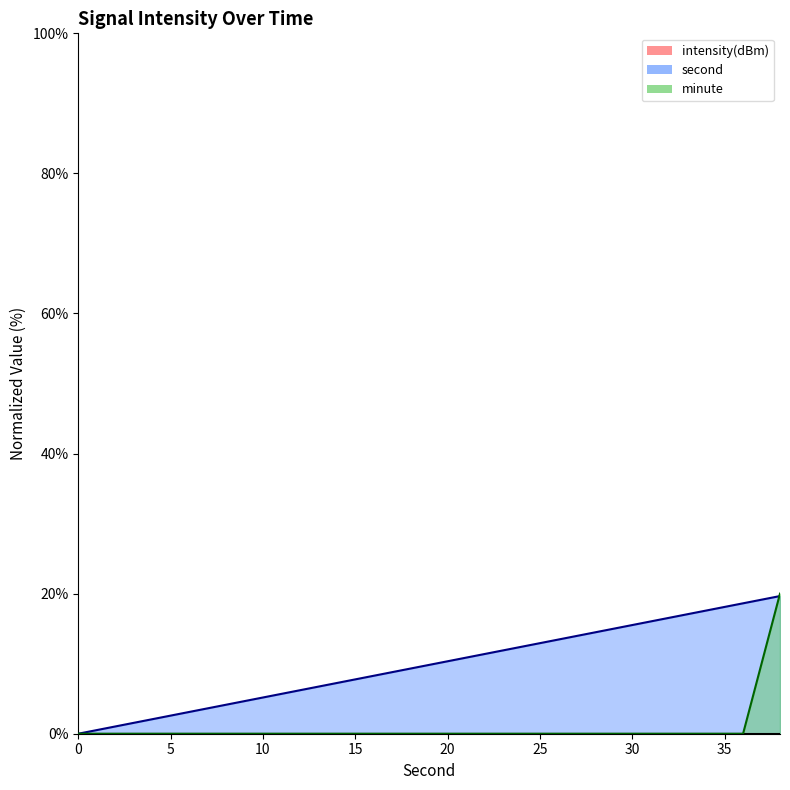

What is the difference between the maximum and minimum values in the second series?

19.7